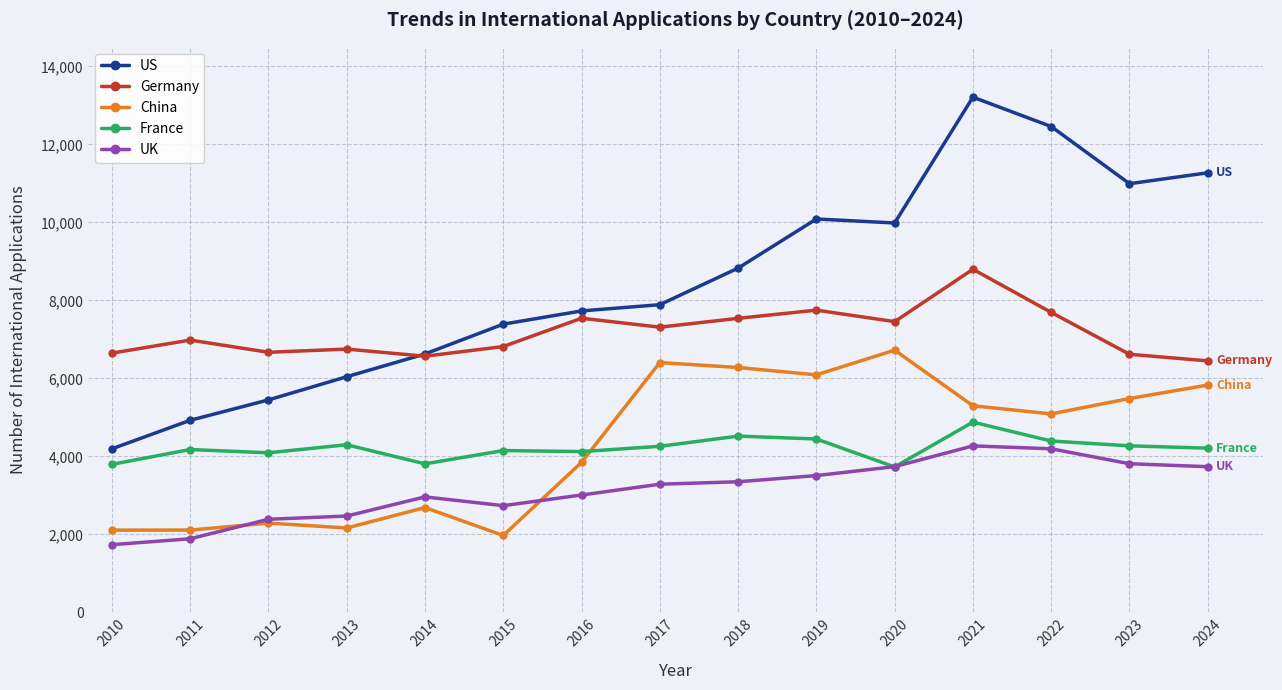

True or false: Germany and China cross at least once.

False